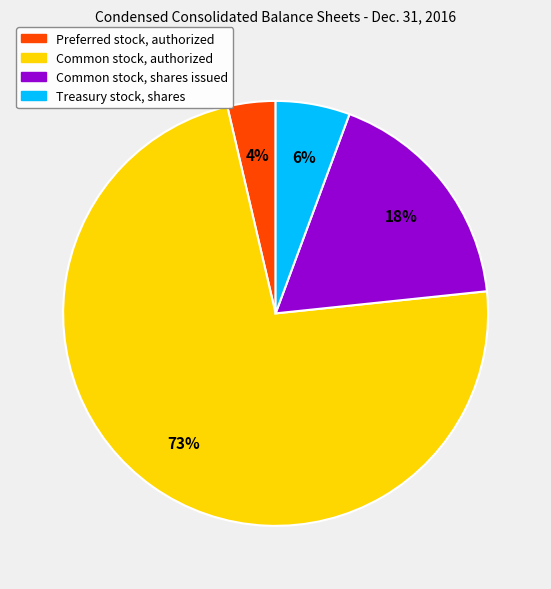

How many segments does this pie chart have?

4